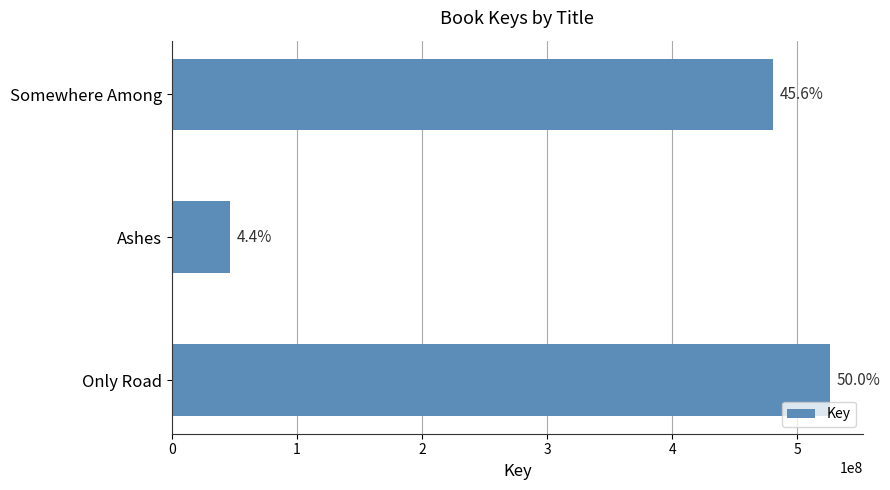

Are the bars horizontal?

Yes